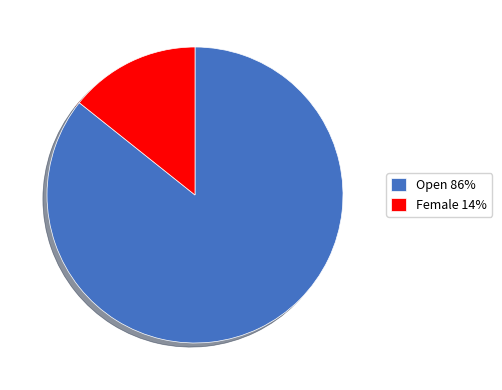

Is the sum of Female and Open greater than half?

Yes